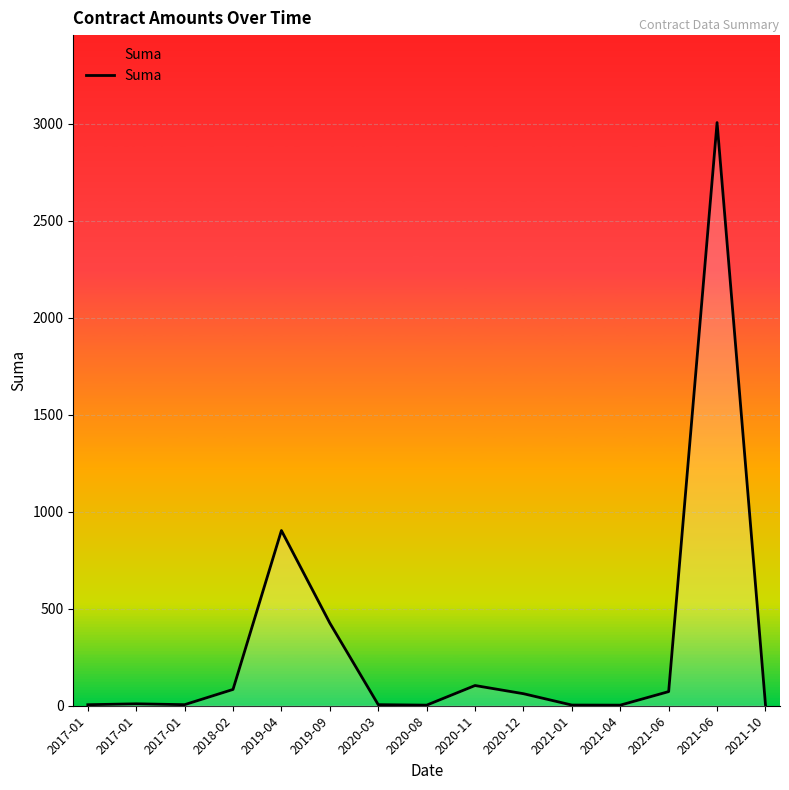

Is this an area chart (filled region under the line)?

Yes